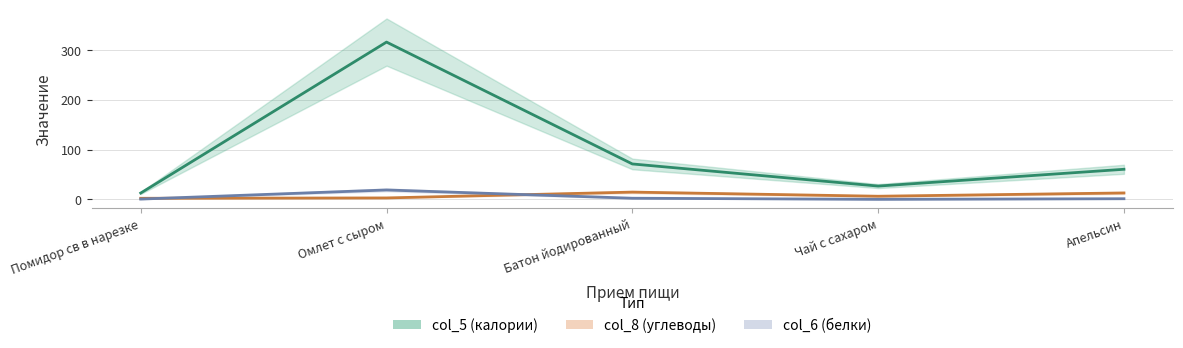

What is the total value across all series at Батон йодированный?

88.3